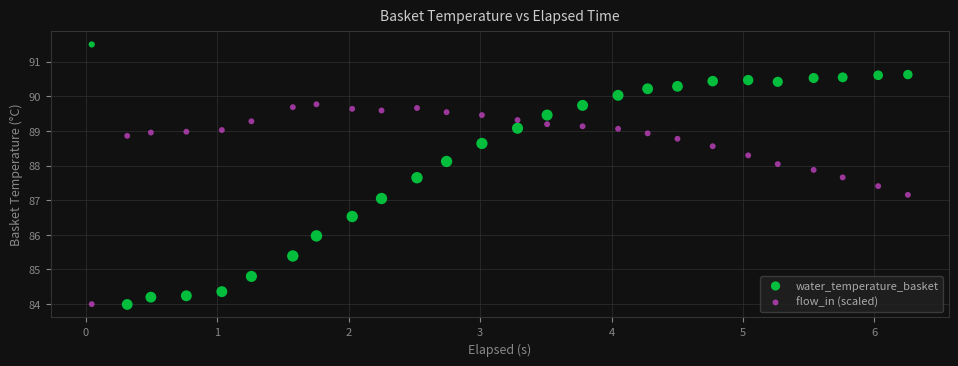

Which series reaches the maximum Y coordinate?

water_temperature_basket